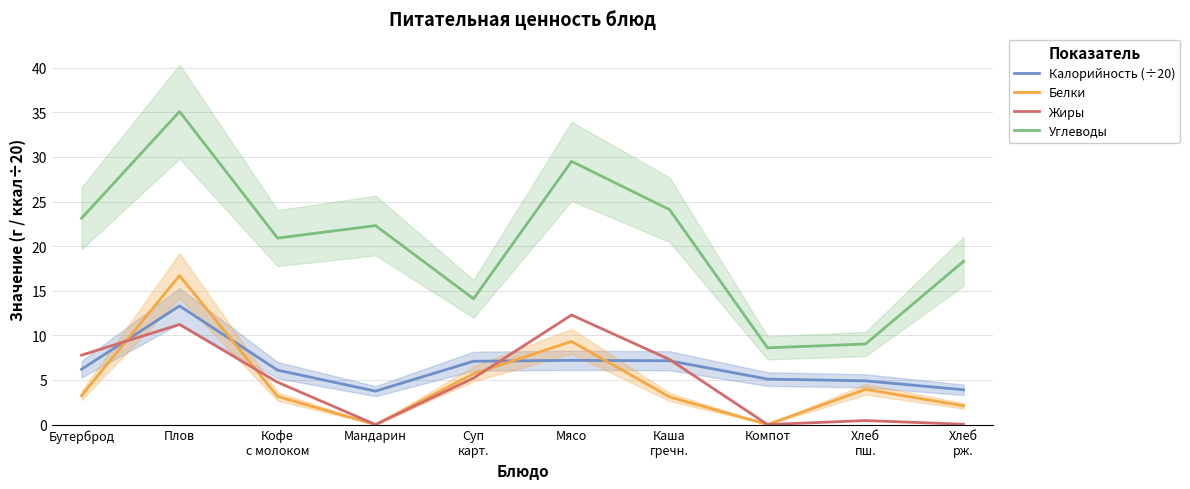

Rank the series at Хлеб
рж. from highest to lowest value.

Углеводы, Калорийность (÷20), Белки, Жиры